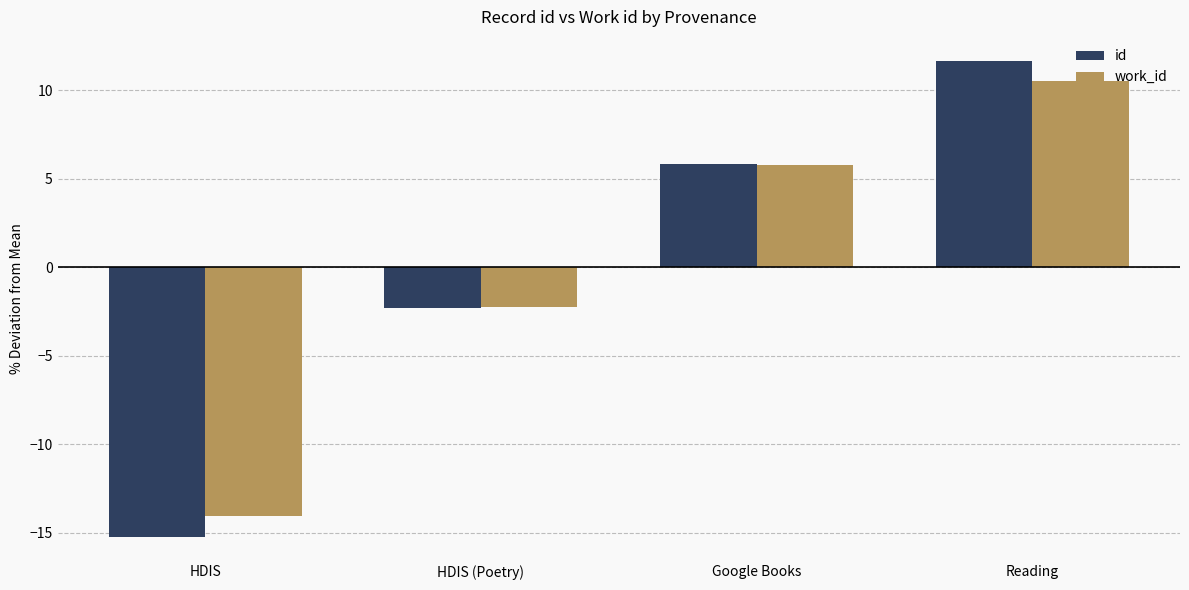

How many data points in work_id are above 5?

2